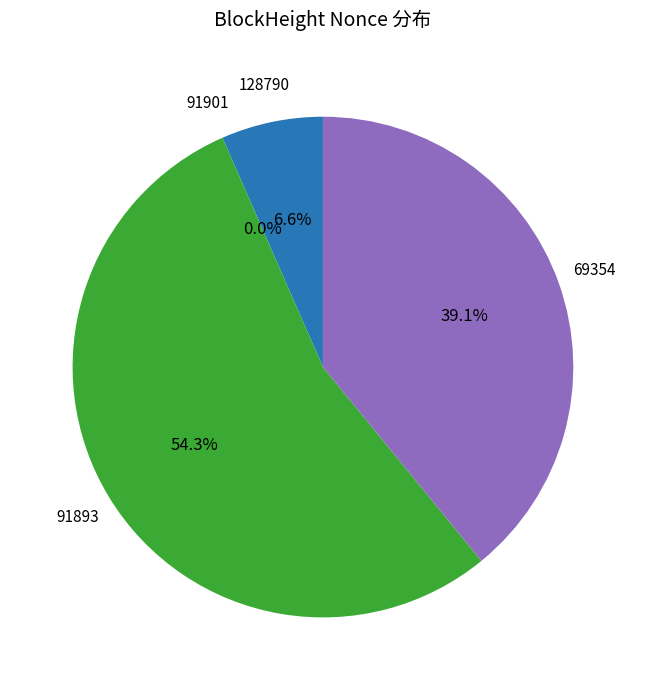

Do 69354 and 91893 together represent more than half of the pie?

Yes